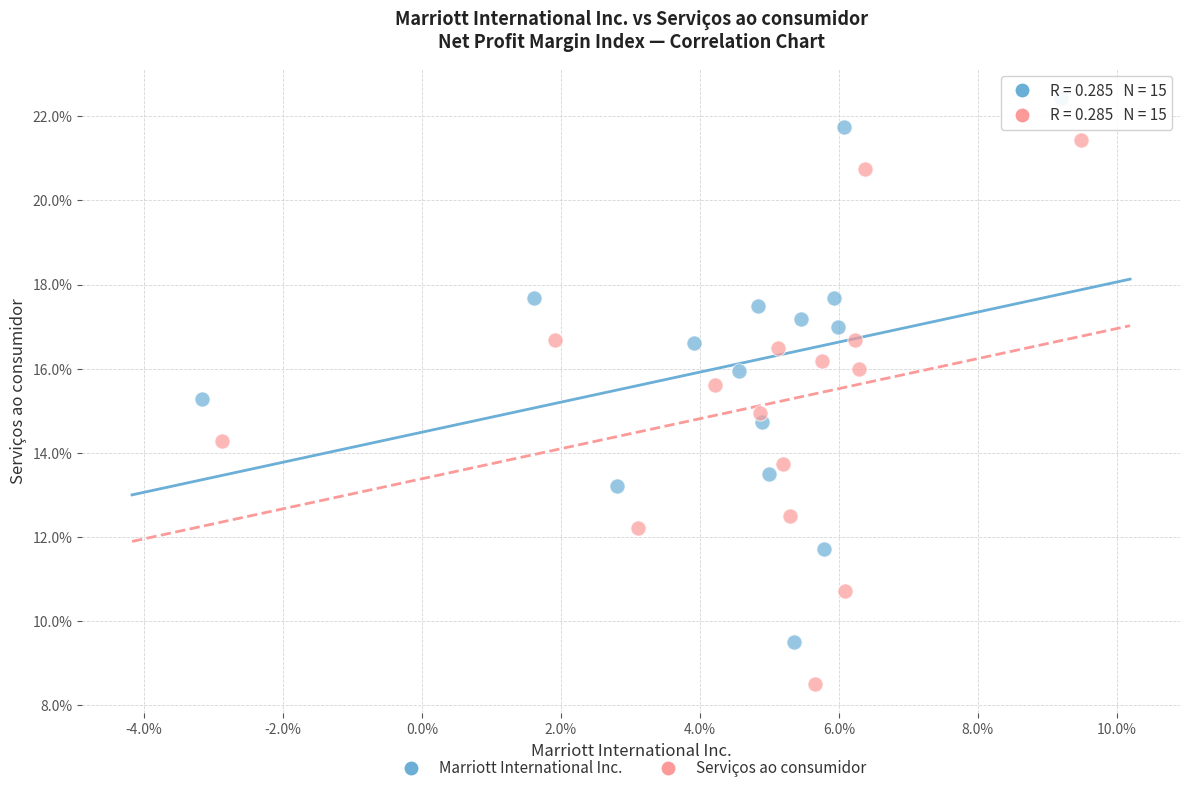

What are all the series names shown in the legend?

Marriott International Inc., Serviços ao consumidor